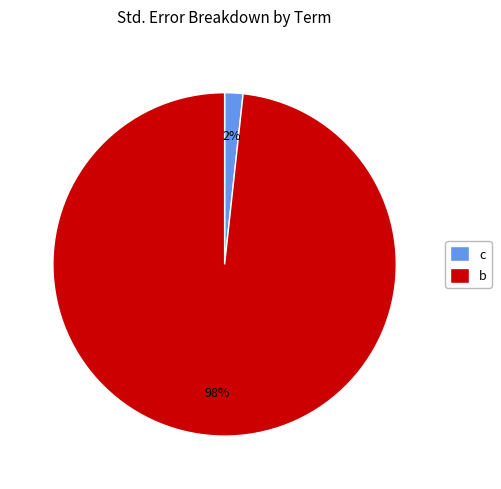

To the nearest percent, what is the average slice percentage?

50%